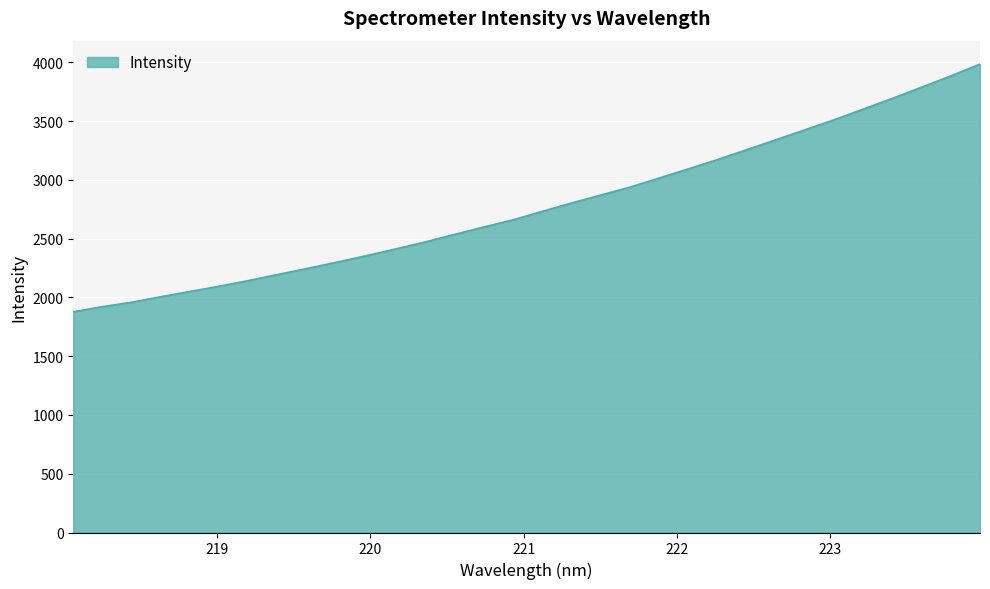

What is the maximum value shown in the chart?

3985.6